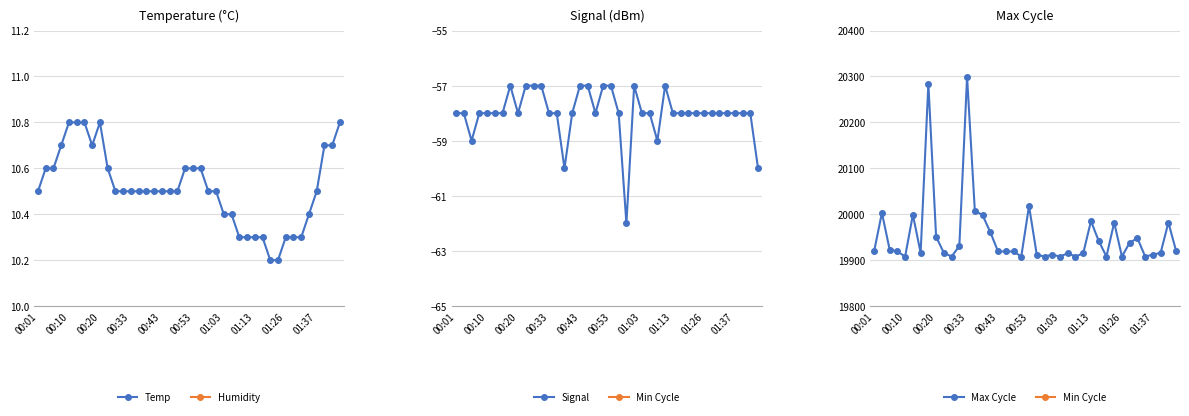

How many interior local peaks does the Signal series have?

3